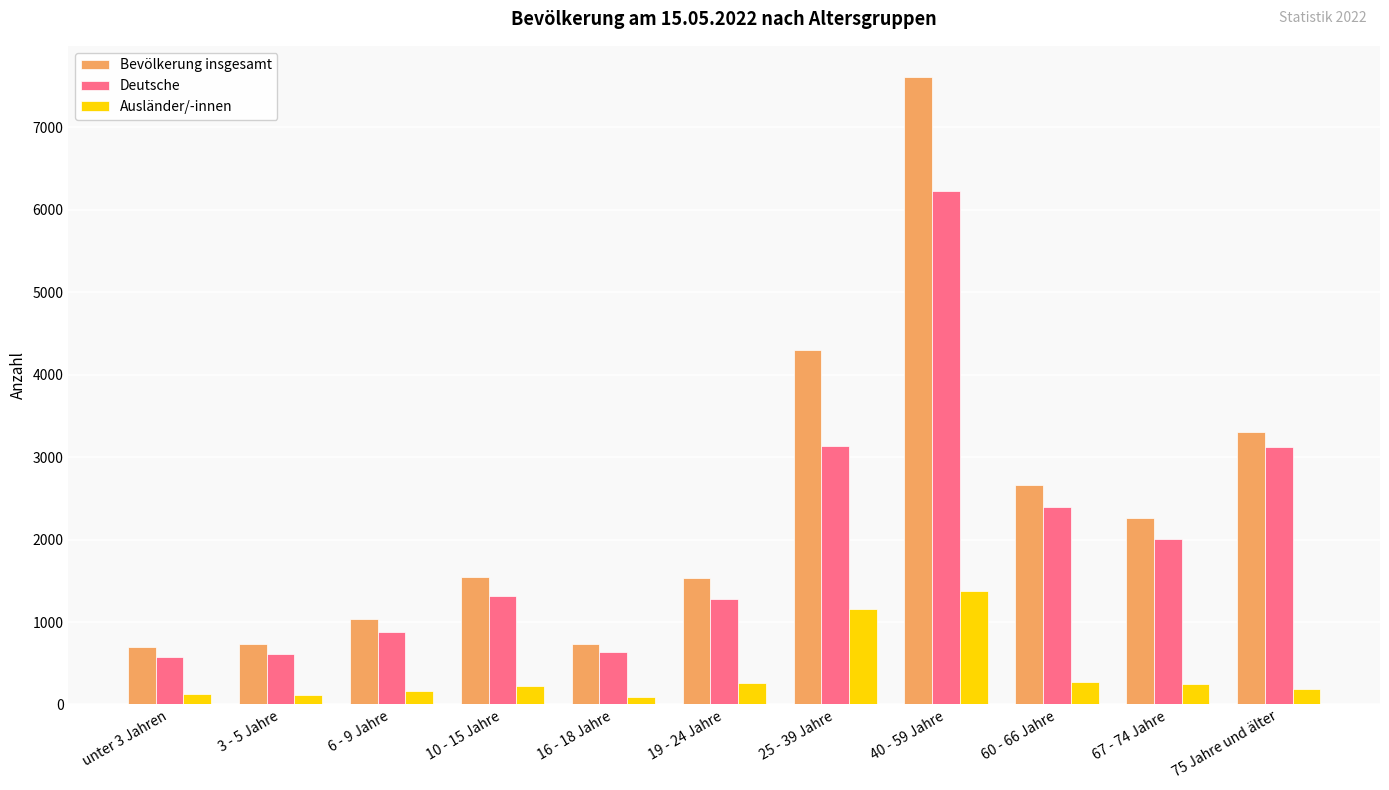

Rank the series by their average value, from lowest to highest.

Ausländer/-innen, Deutsche, Bevölkerung insgesamt